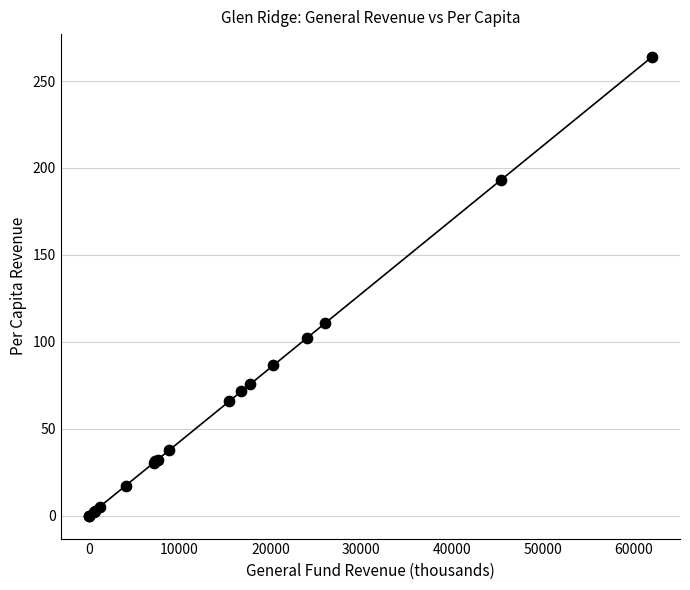

What Y value in the scatter plot is closest to 131?

110.8